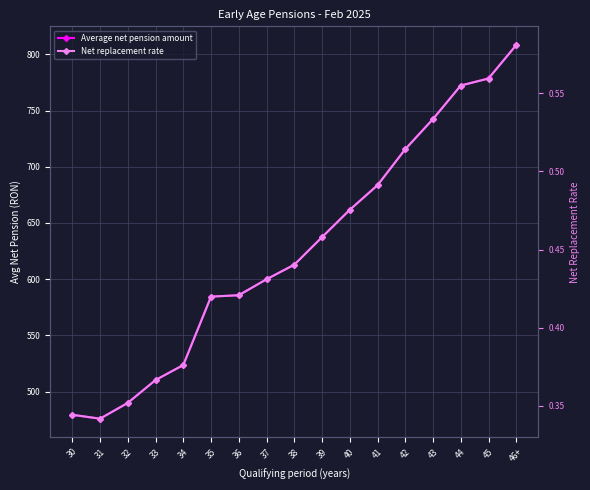

Does the chart have visible grid lines?

Yes